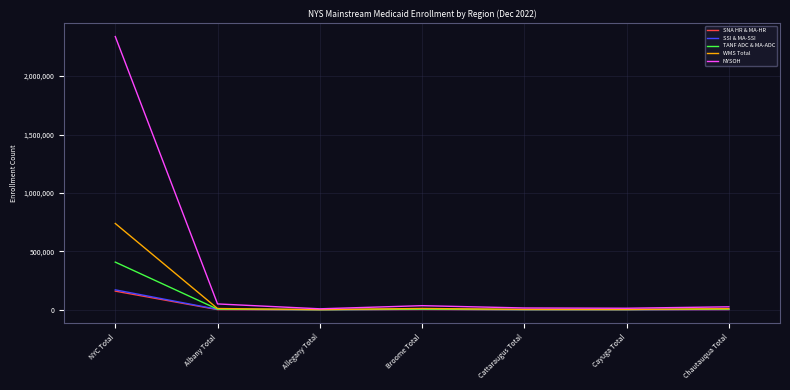

In WMS Total, how many points are higher than both neighbors (excluding endpoints)?

1